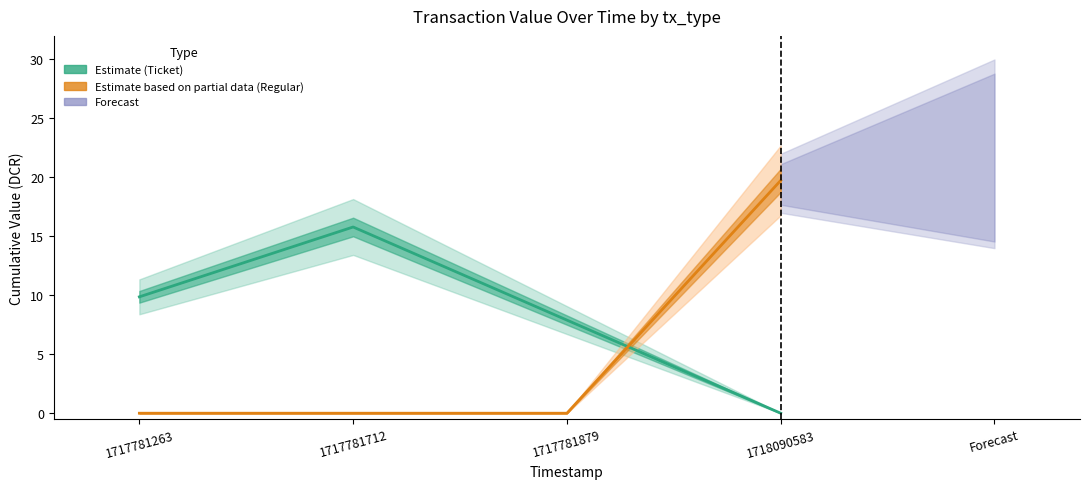

Where is Regular (Partial Estimate) nearest to the value 9?

1717781263